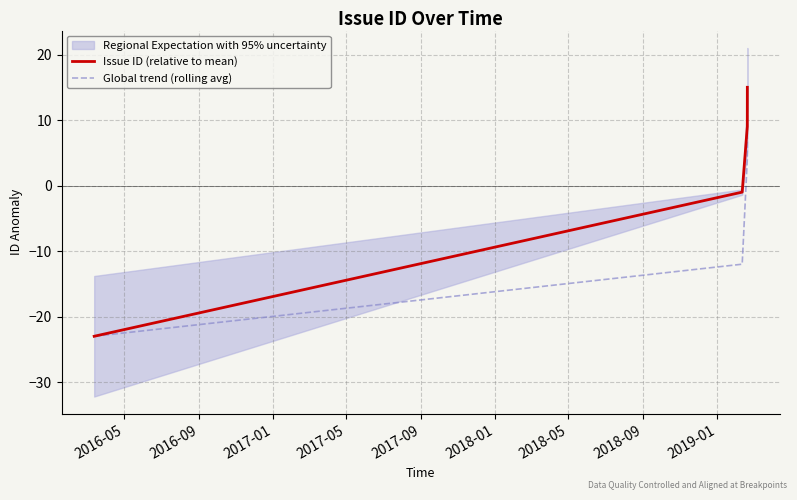

How many data points in Global trend (rolling avg) are less than 4?

2